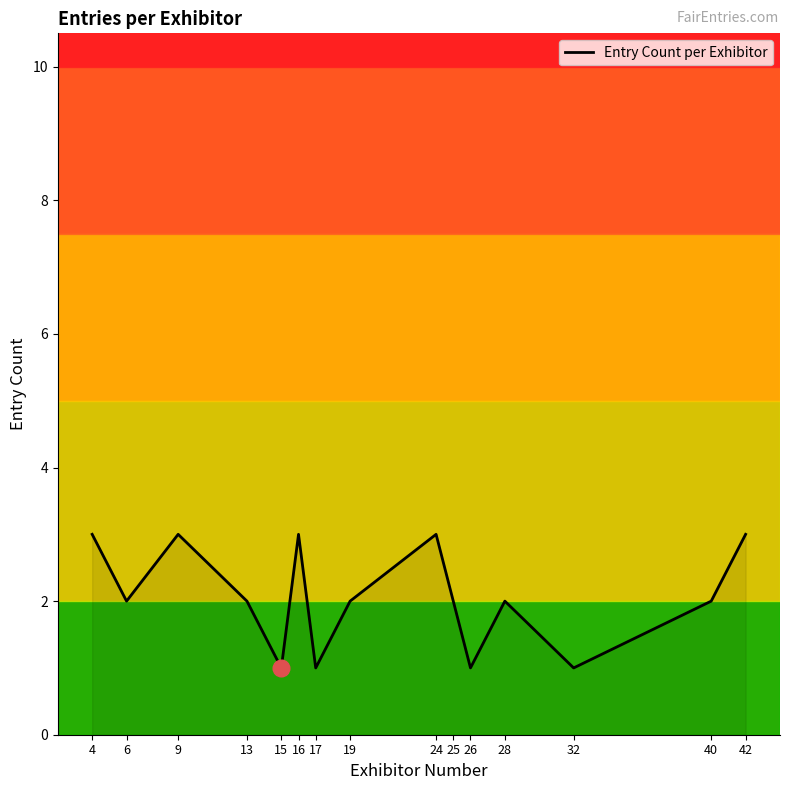

What is the change in value from 26 to 40?

+1